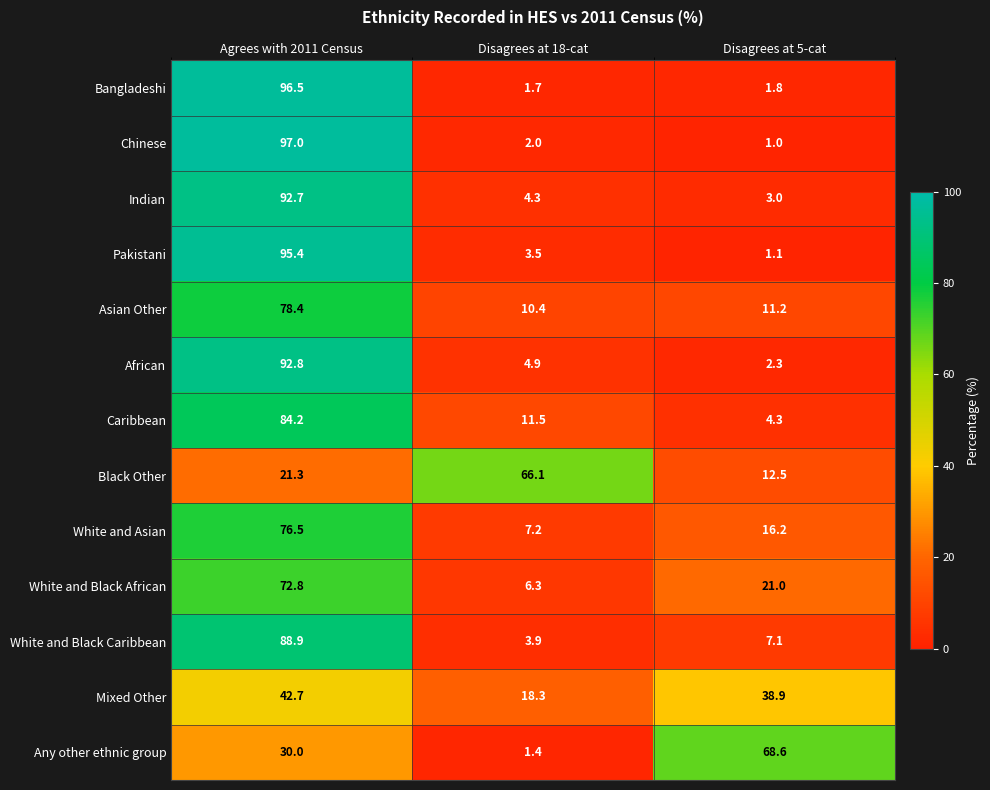

What is the total value across all series at Disagrees at 5-cat?

189.0